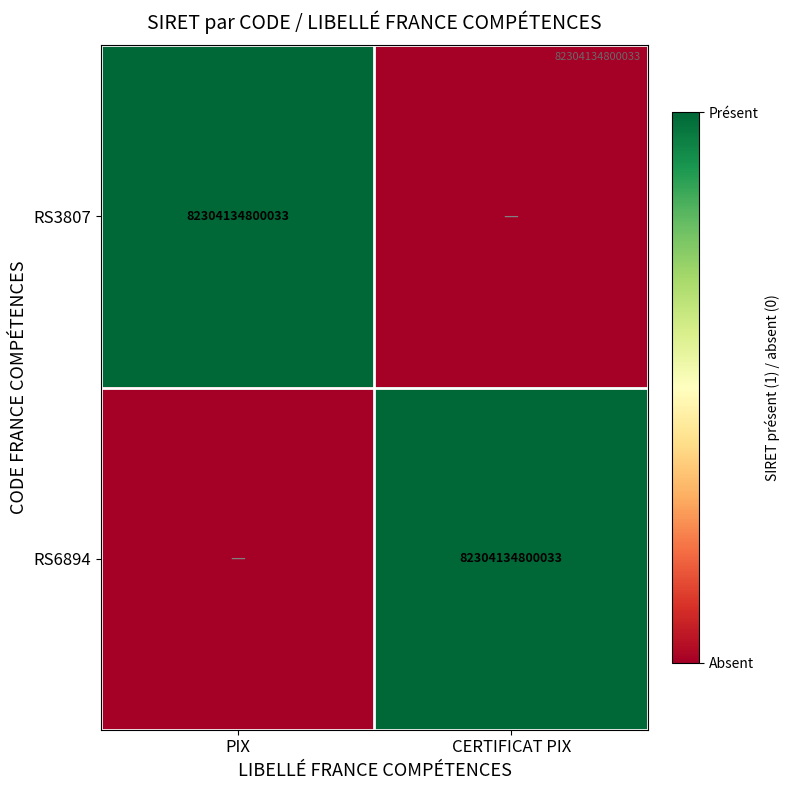

Is it true that RS3807 equals 35246729308225 at PIX?

False